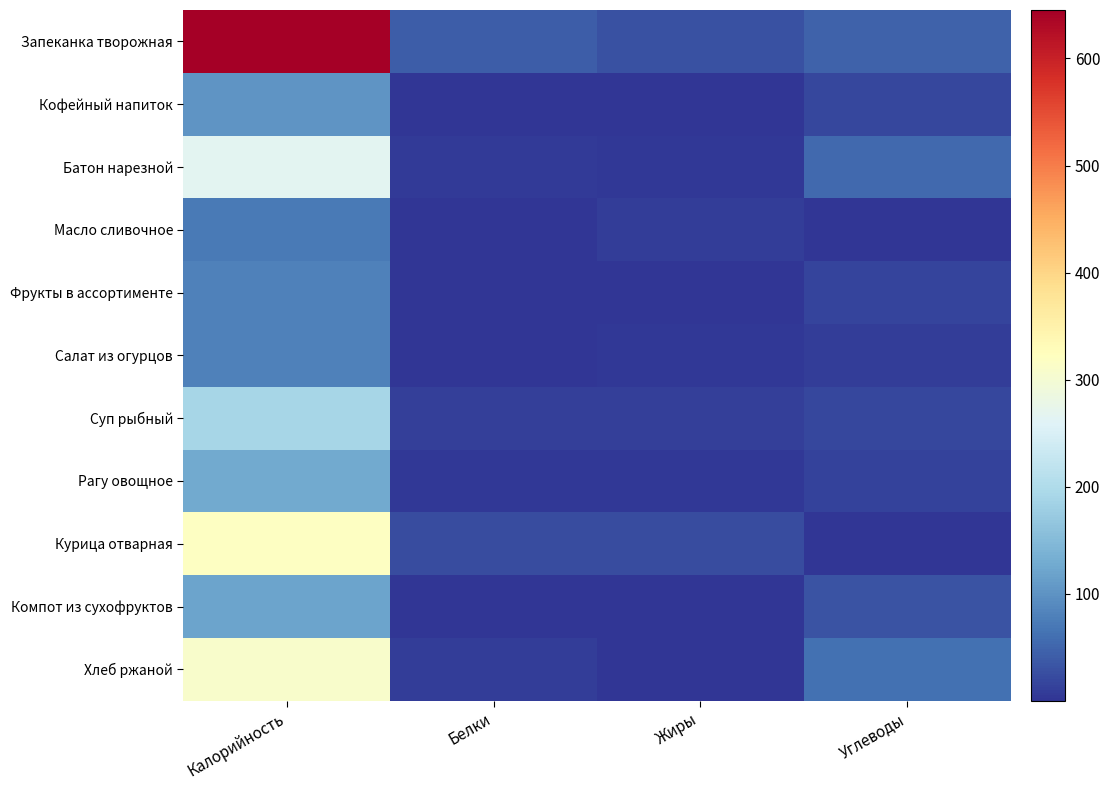

Which has a higher value, Калорийность or Белки?

Калорийность